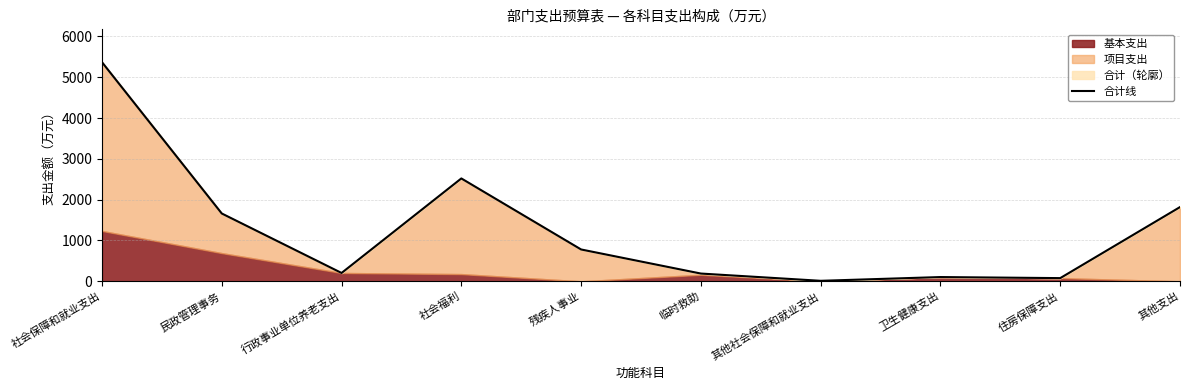

Between 其他社会保障和就业支出 and 其他支出, which is larger?

其他支出